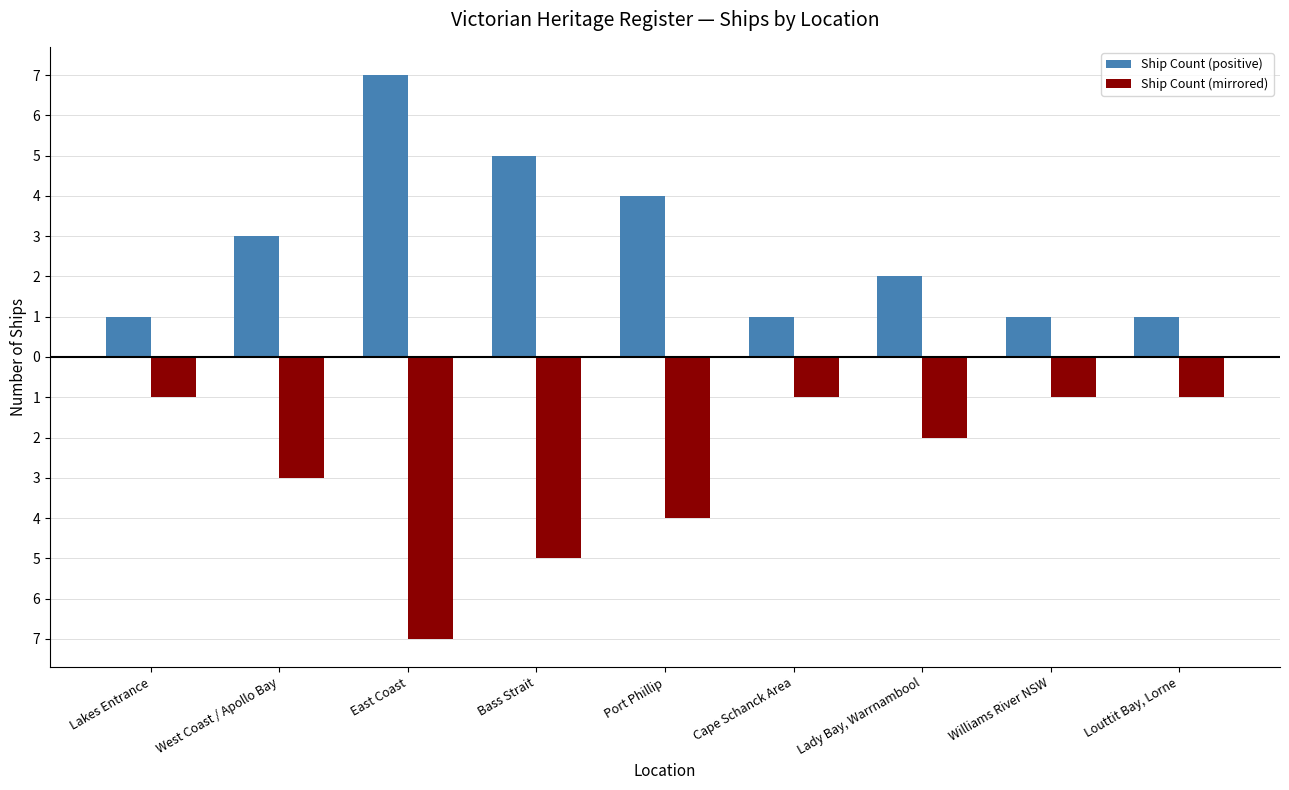

Rank the series by their maximum value, from highest to lowest.

Ship Count (positive), Ship Count (mirrored)